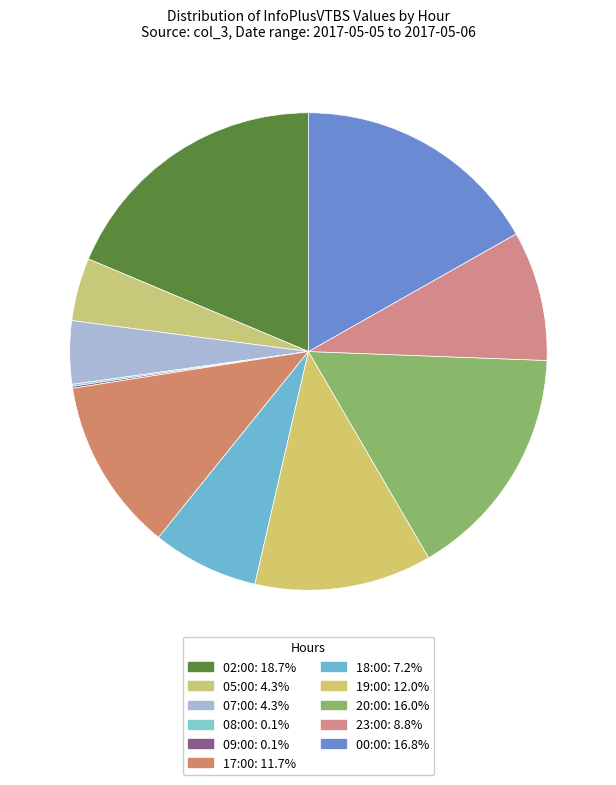

What is the change in value from 05:00 to 09:00?

-31